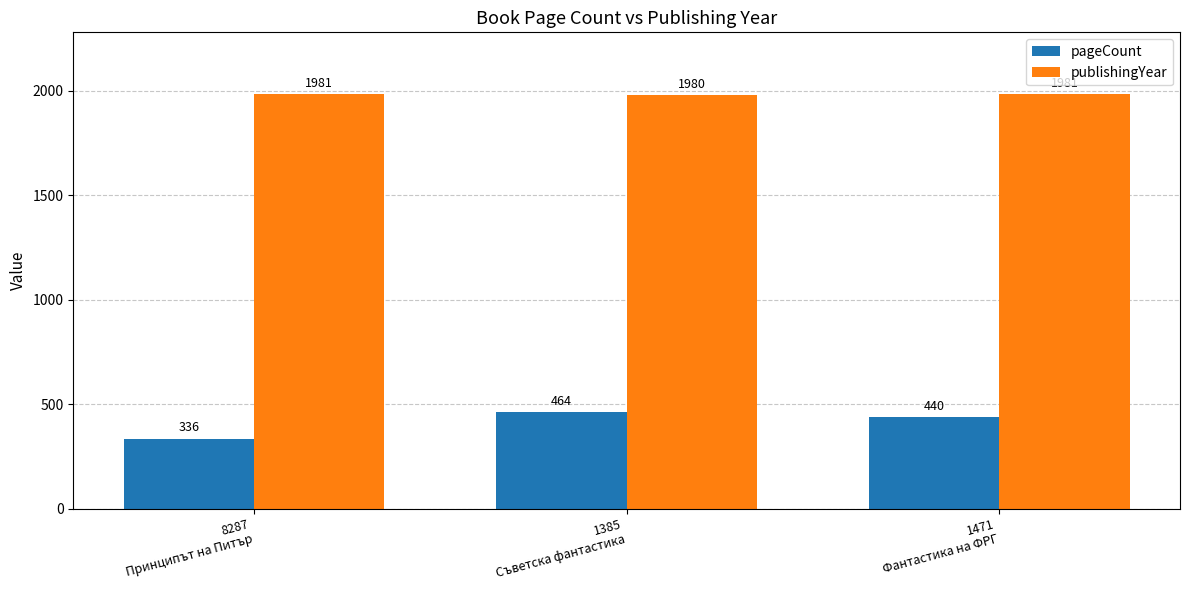

Is the value of publishingYear at 1385
Съветска фантастика greater than the value of pageCount at 1471
Фантастика на ФРГ?

Yes